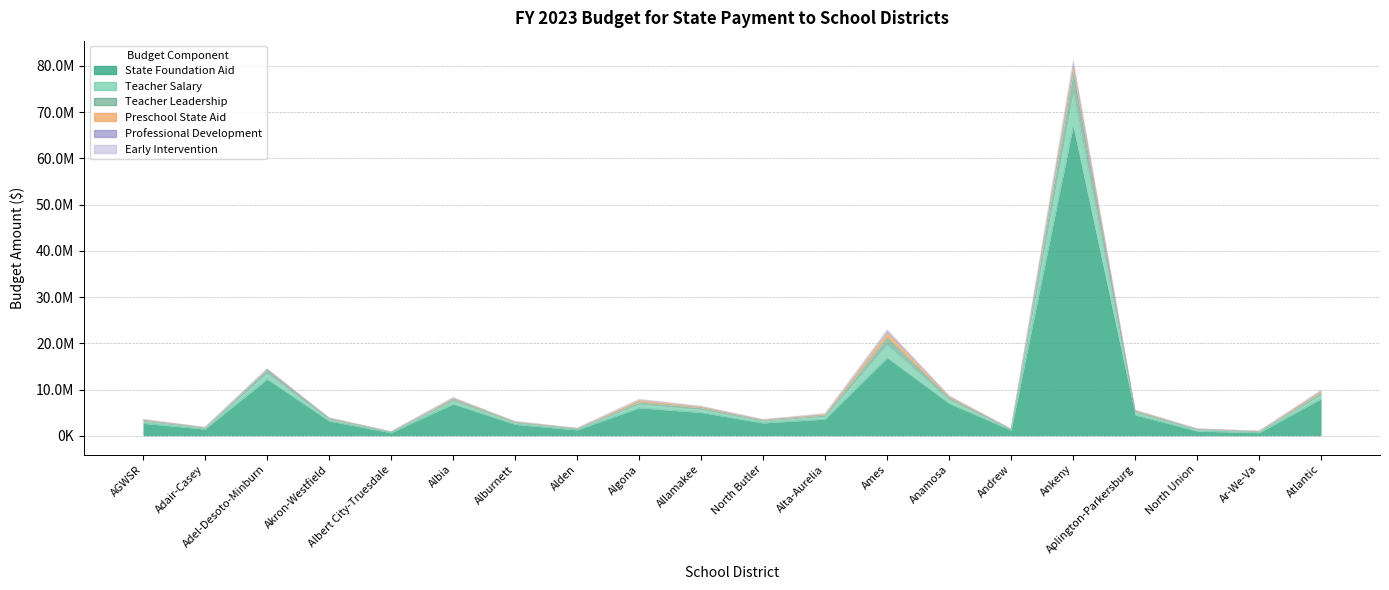

What is the sum of all State Foundation Aid values?

154301533